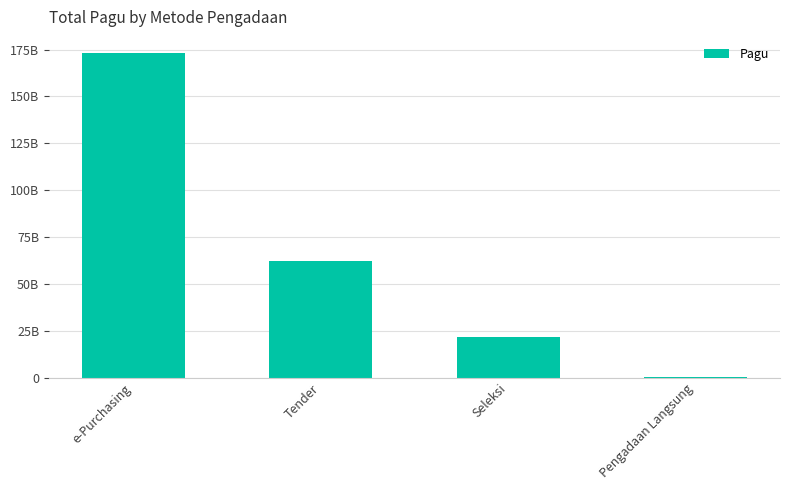

Are the bars horizontal?

No